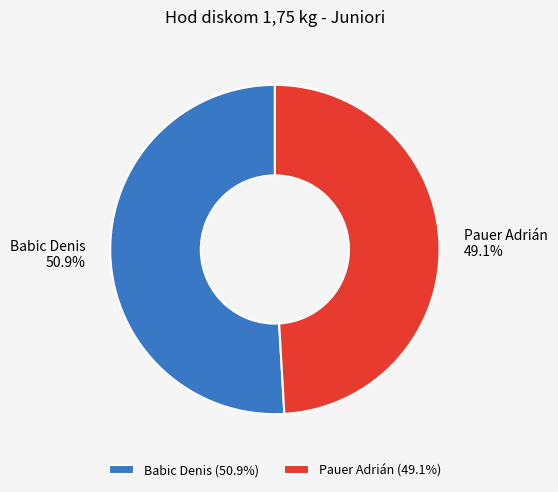

True or false: Pauer Adrián accounts for 59% of the total.

False